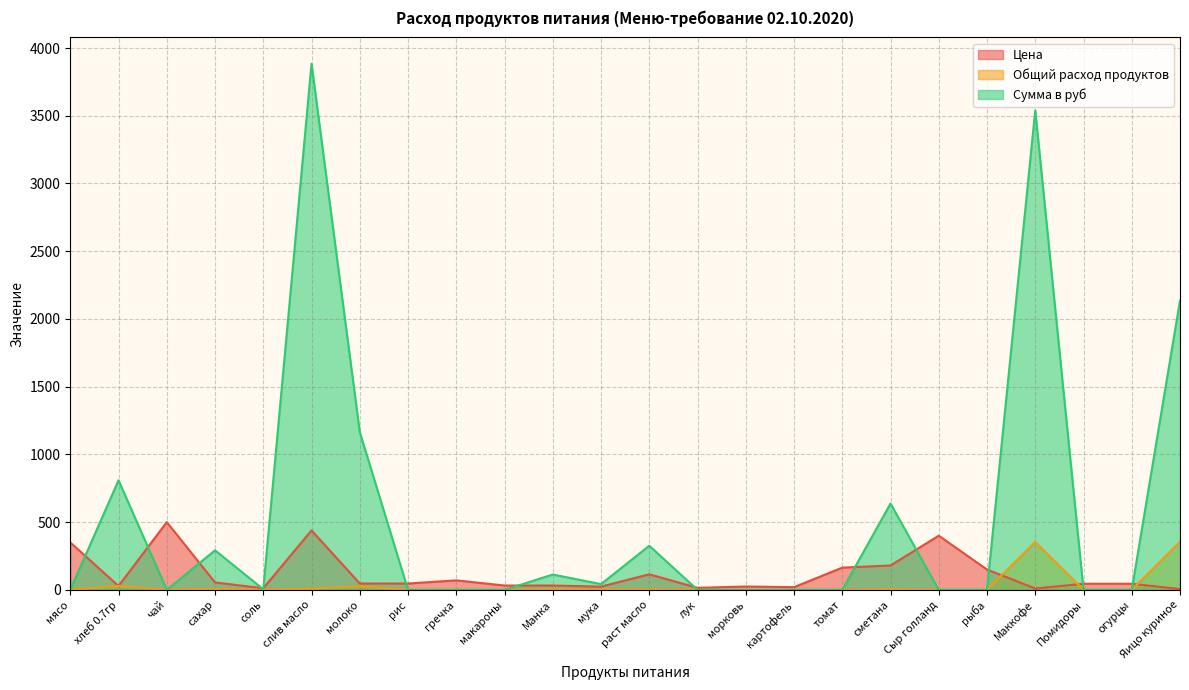

How many positive values does the Общий расход продуктов series have?

11